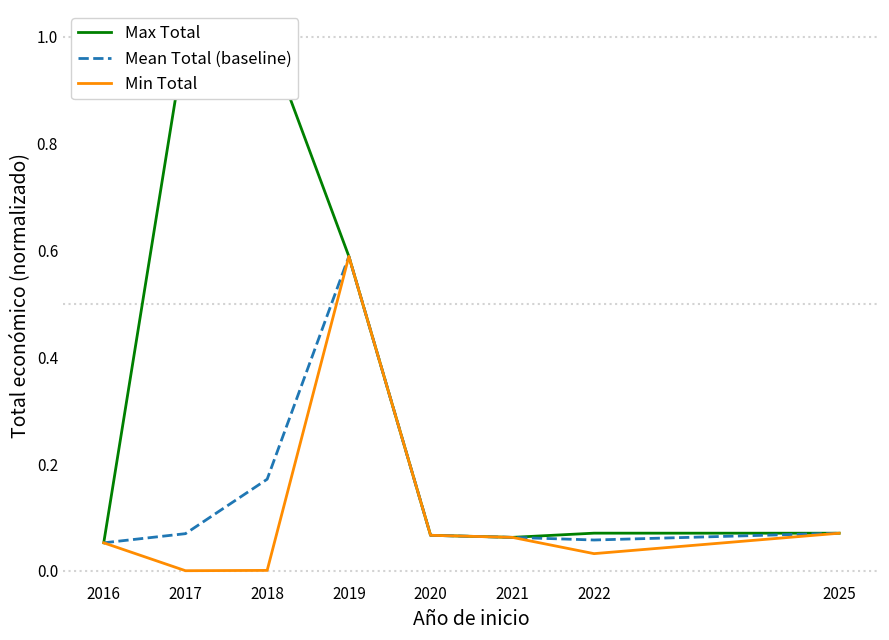

Reading left to right, transcribe all the data shown in this chart.

Max Total: 0.1	1.0	1.0	0.6	0.1	0.1	0.1	0.1
Mean Total (baseline): 0.1	0.1	0.2	0.6	0.1	0.1	0.1	0.1
Min Total: 0.1	0.0	0.0	0.6	0.1	0.1	0.0	0.1